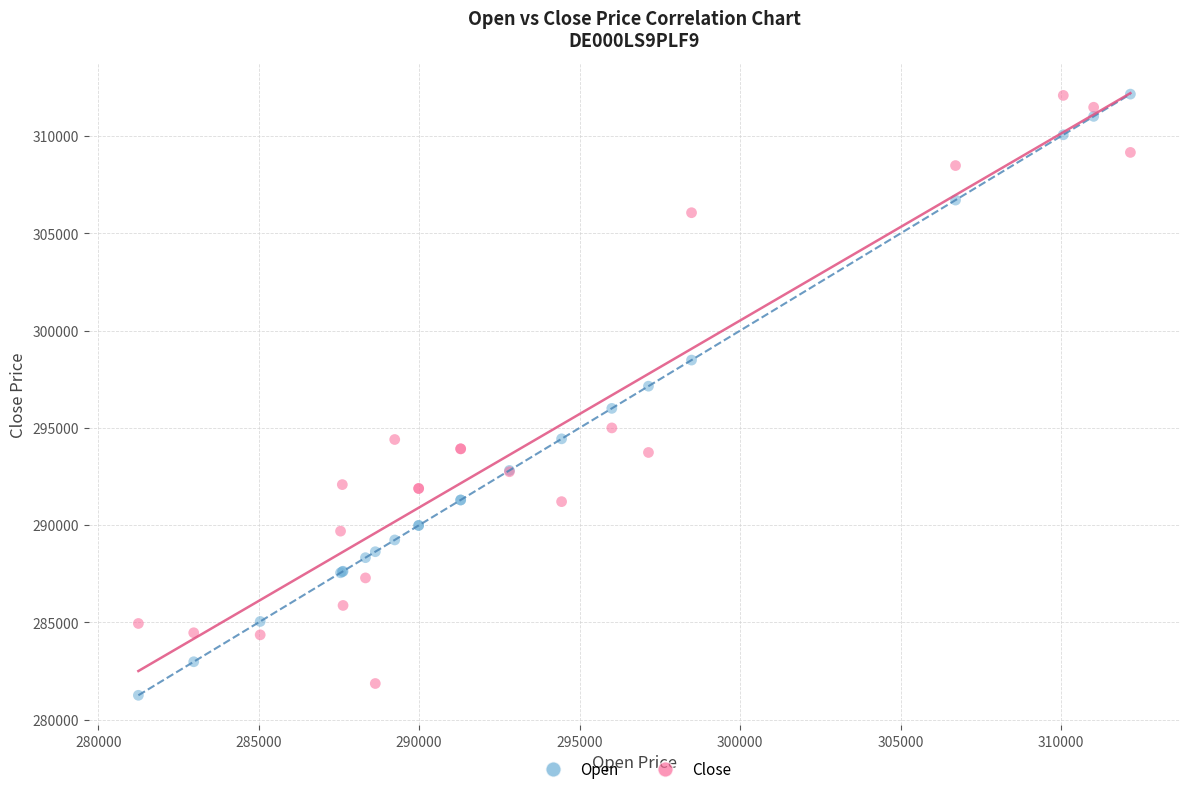

What are all the series names shown in the legend?

Open, Close